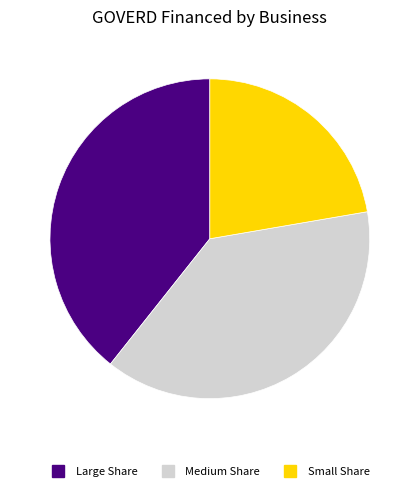

Count the number of slices in the pie.

3